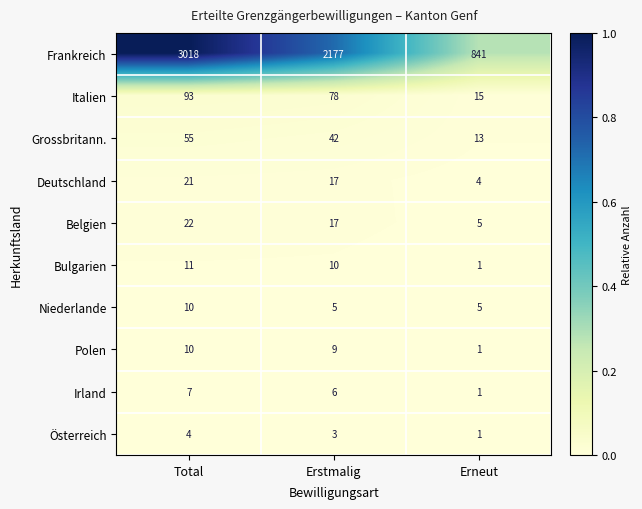

At which category is the sum across all series the highest?

Total